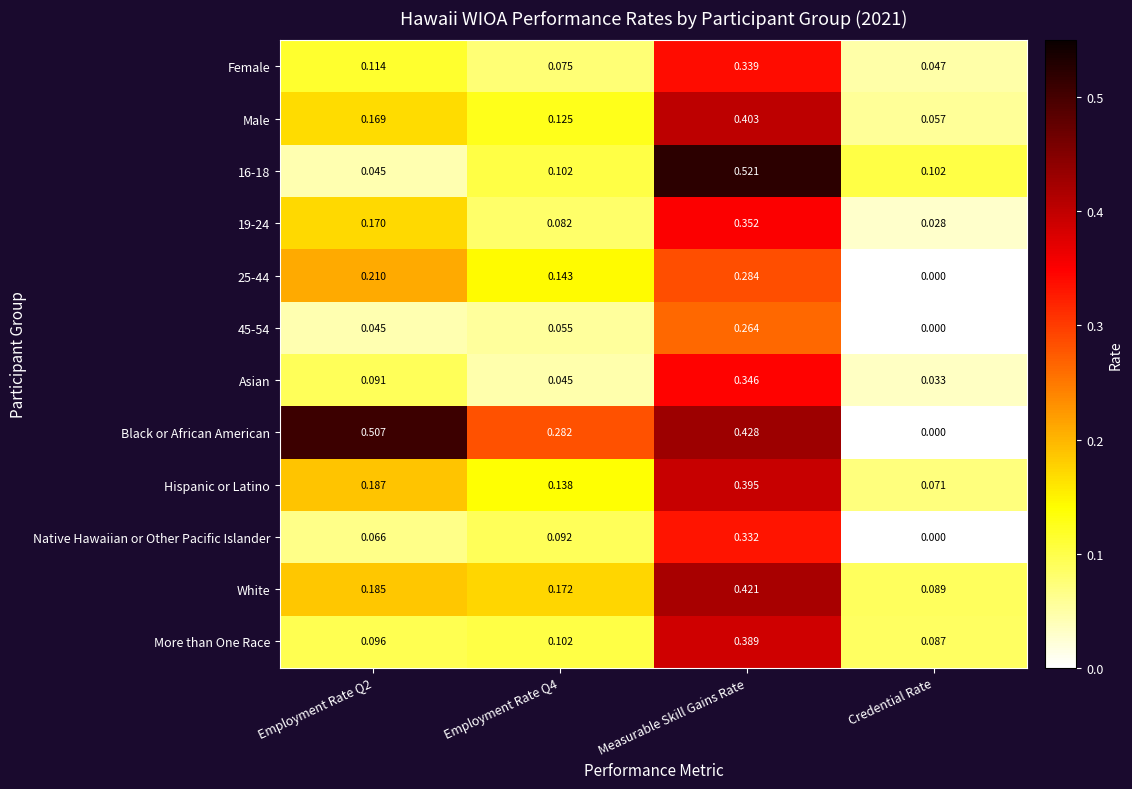

At which label is White closest to 0?

Credential Rate